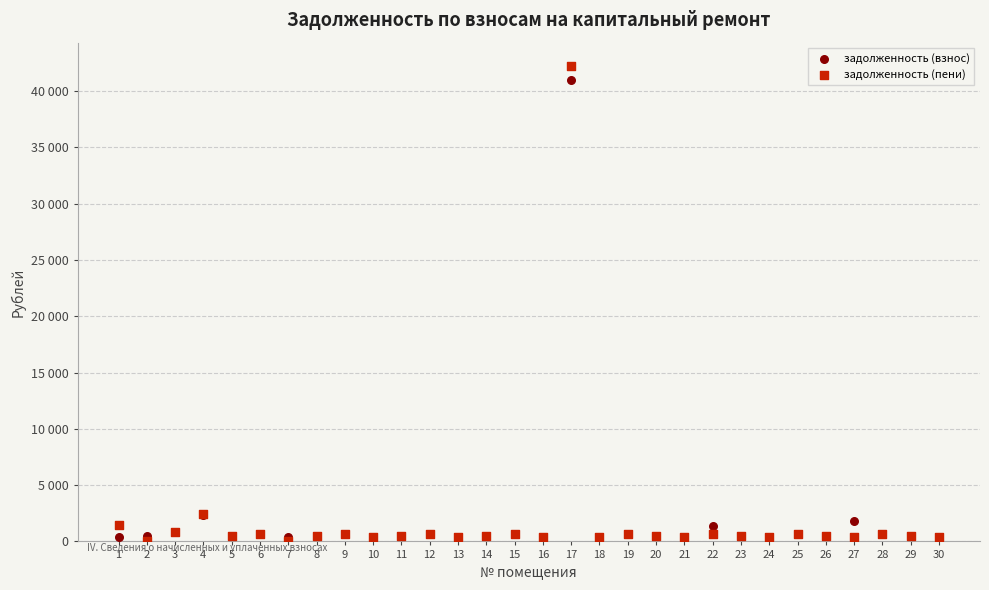

Which series contains the highest Y value?

задолженность (пени)